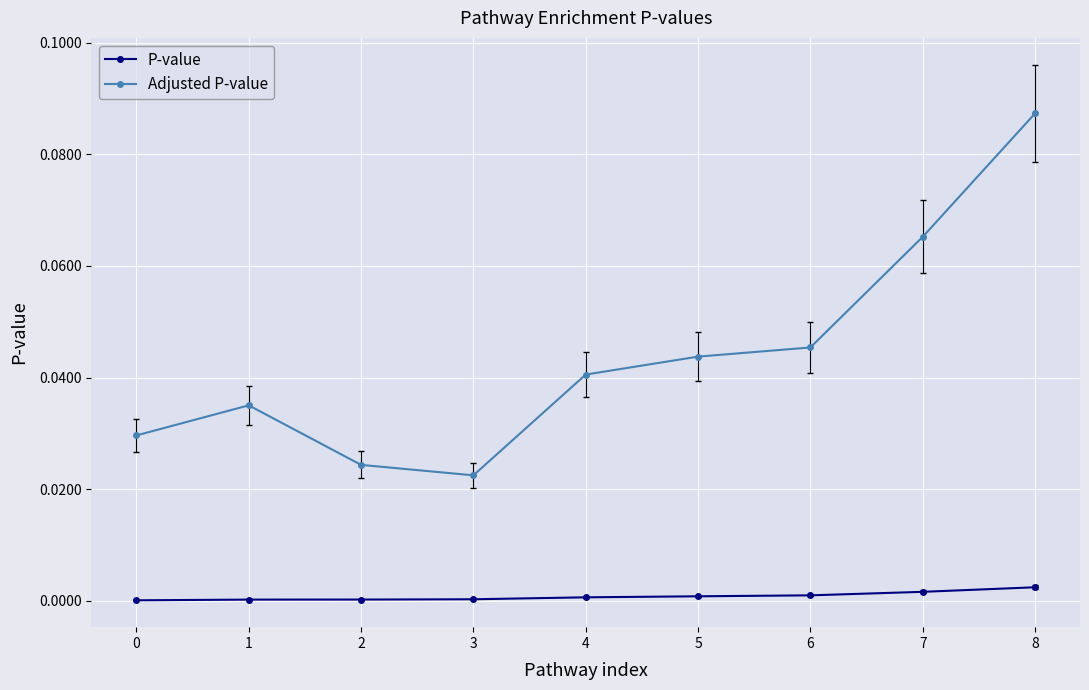

True or false: P-value and Adjusted P-value cross at least once.

False